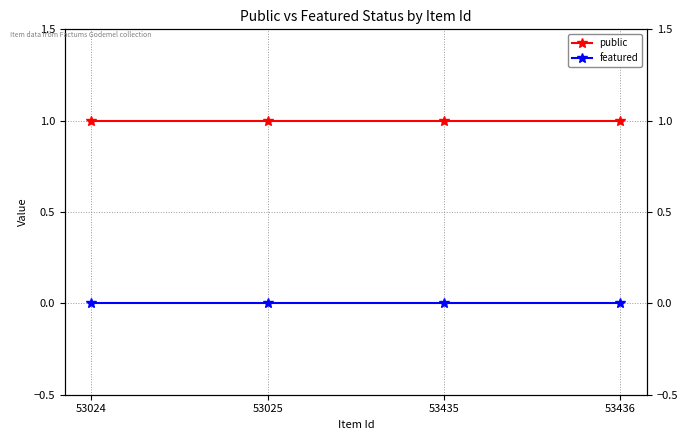

True or false: public and featured intersect in this chart.

False